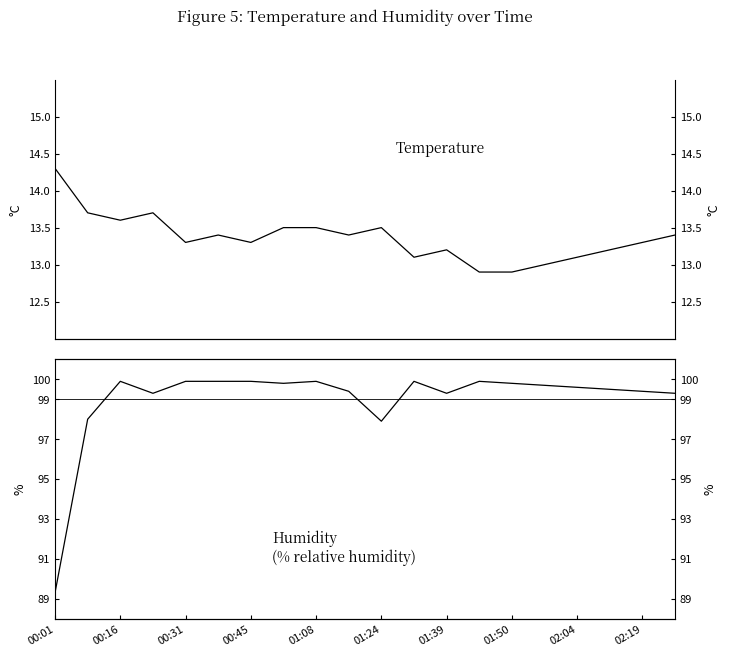

Rank the series at 01:39 from lowest to highest value.

temperature, humidity